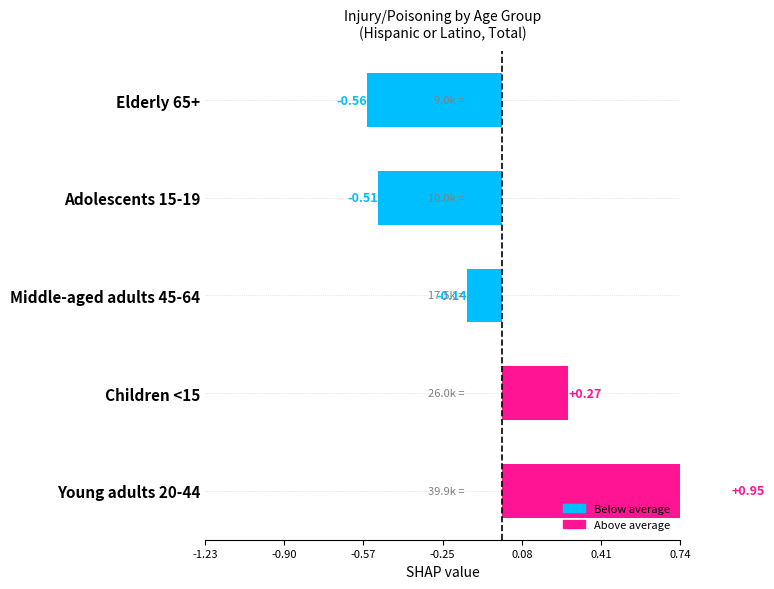

Is it true that the value at Young adults 20-44 is 0.5?

False